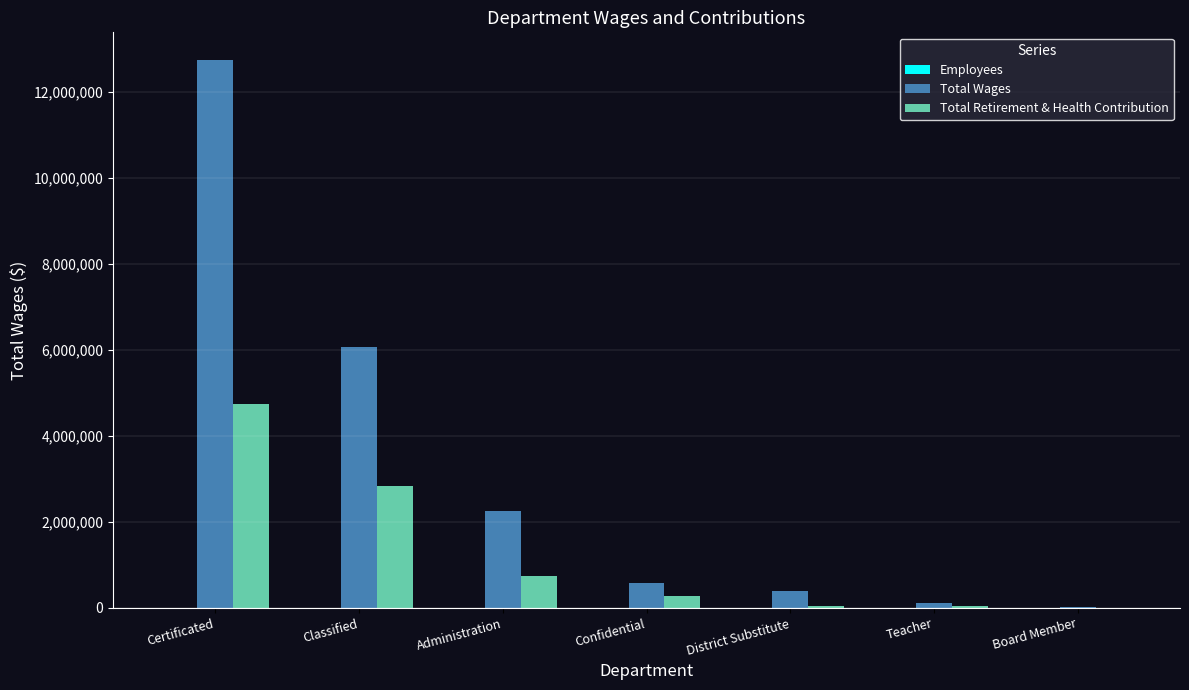

What is the total value across all series at Classified?

8898819